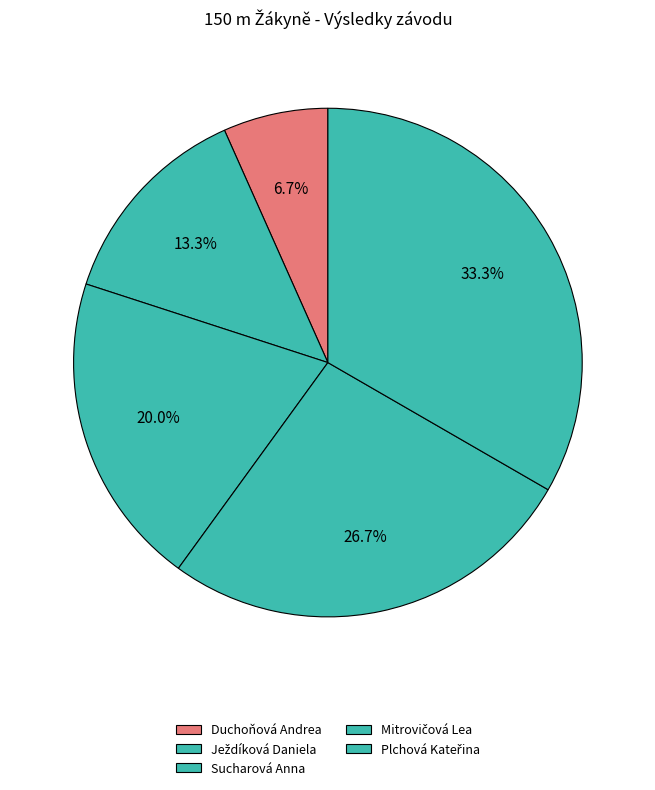

To the nearest percent, what is the average slice percentage?

20%